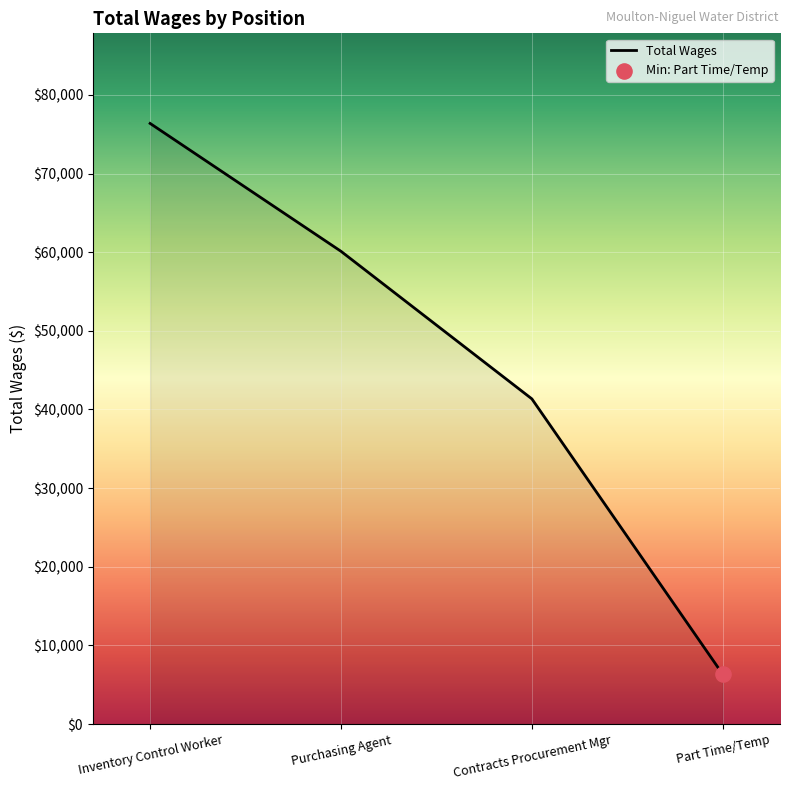

What is the change in value from Purchasing Agent to Contracts Procurement Mgr?

-18761